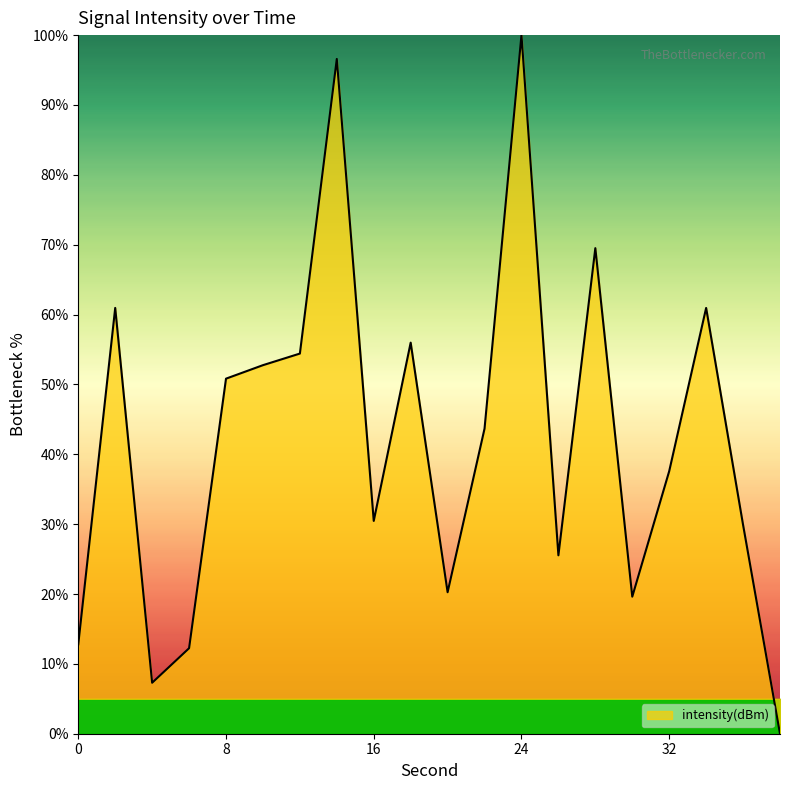

Reading left to right, transcribe all the data shown in this chart.

12.8	60.9	7.3	12.2	50.8	52.8	54.4	96.6	30.5	56.0	20.3	43.7	100.0	25.5	69.5	19.6	37.6	60.9	29.9	0.0